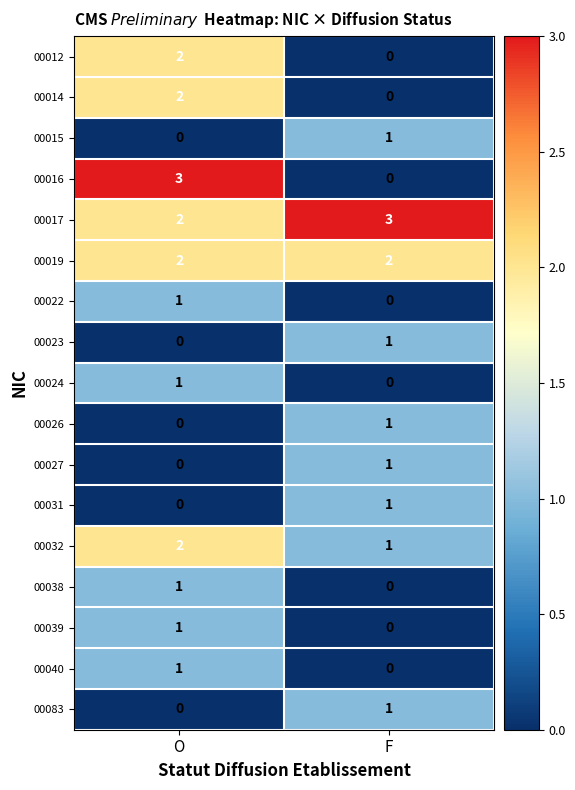

How many series are shown in this chart?

17